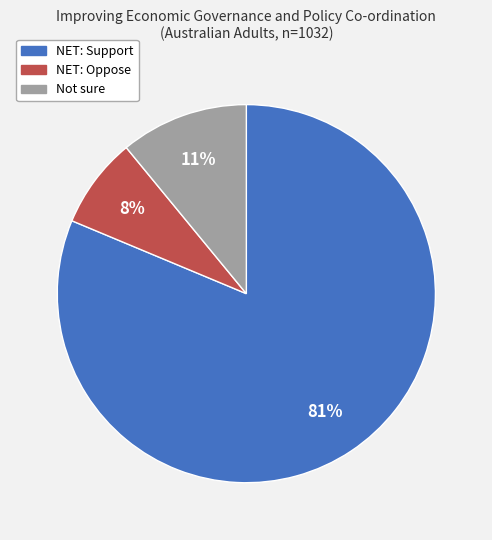

Which slice is the smallest?

NET: Oppose